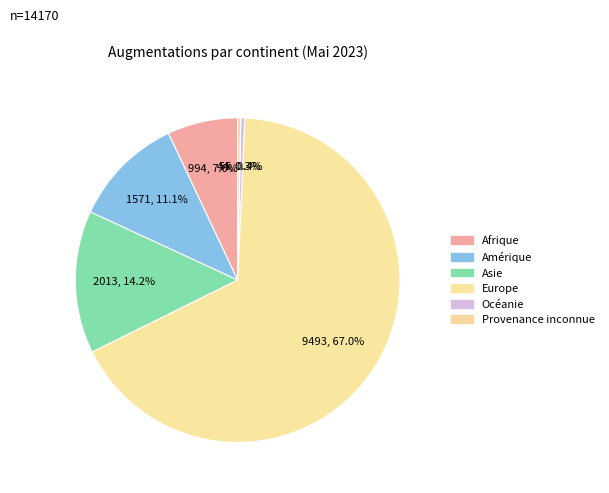

Count the number of slices in the pie.

6